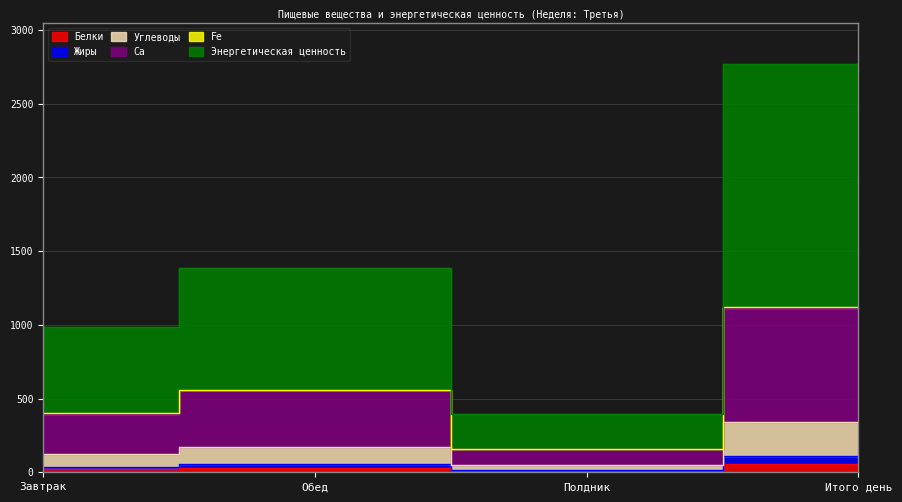

At which label does Ca reach its minimum?

Полдник